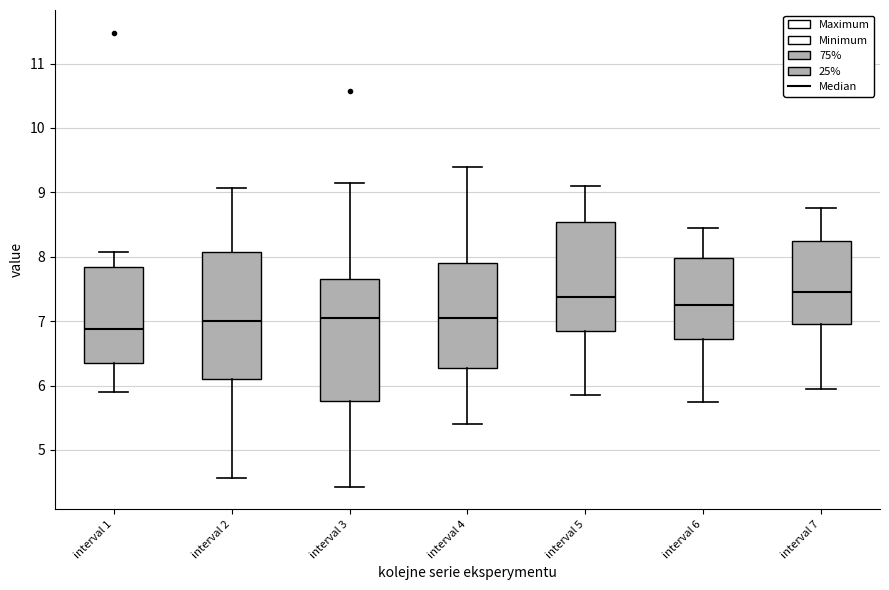

Where is the upper edge of the box for interval 6 on the y-axis? The values are not printed on the chart, so give them approximately, as read against the axis.

8.0